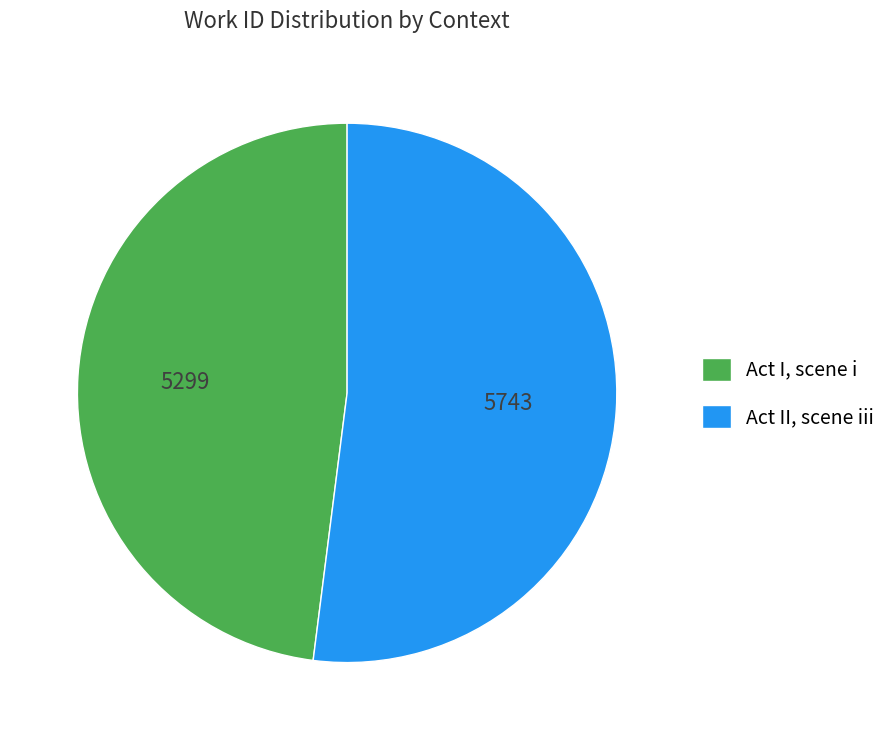

Rank the categories by value from highest to lowest.

Act II, scene iii, Act I, scene i